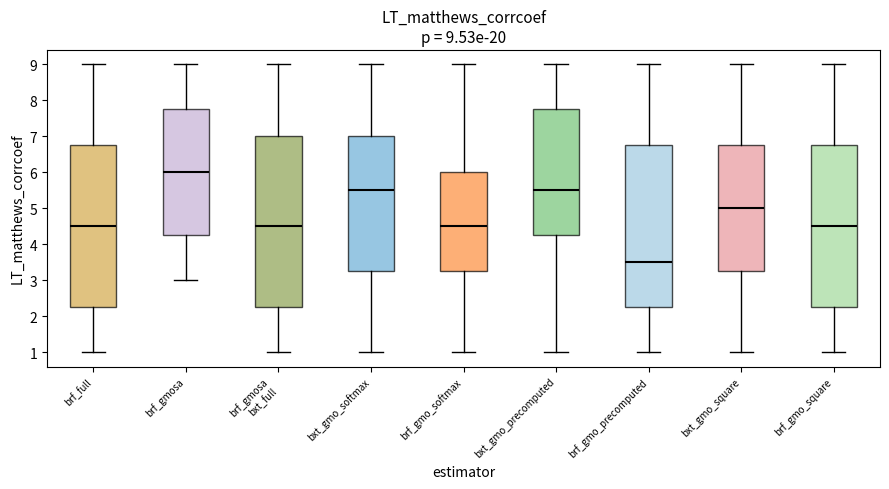

Comparing the boxes themselves (not the whiskers), which one is the tallest?

brf_gmosa bxt_full